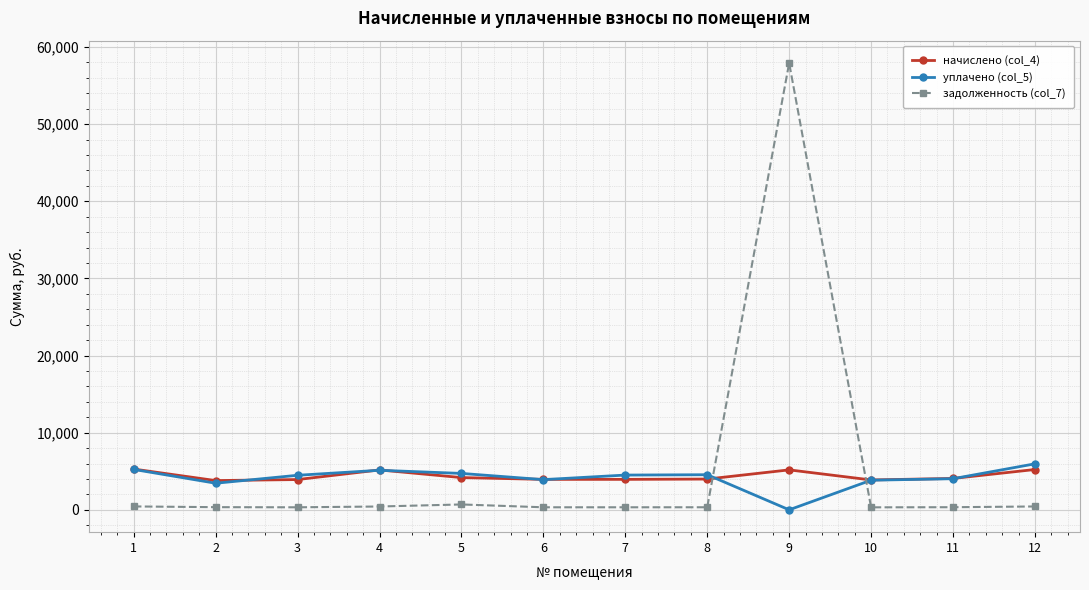

True or false: уплачено (col_5) and начислено (col_4) cross at least once.

True